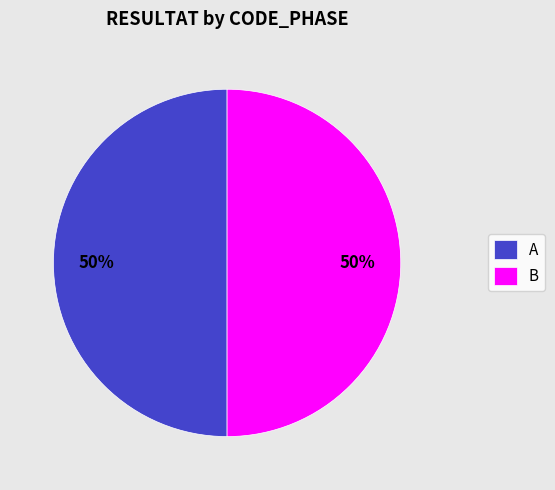

What percentage is the B slice, to the nearest percent?

50%